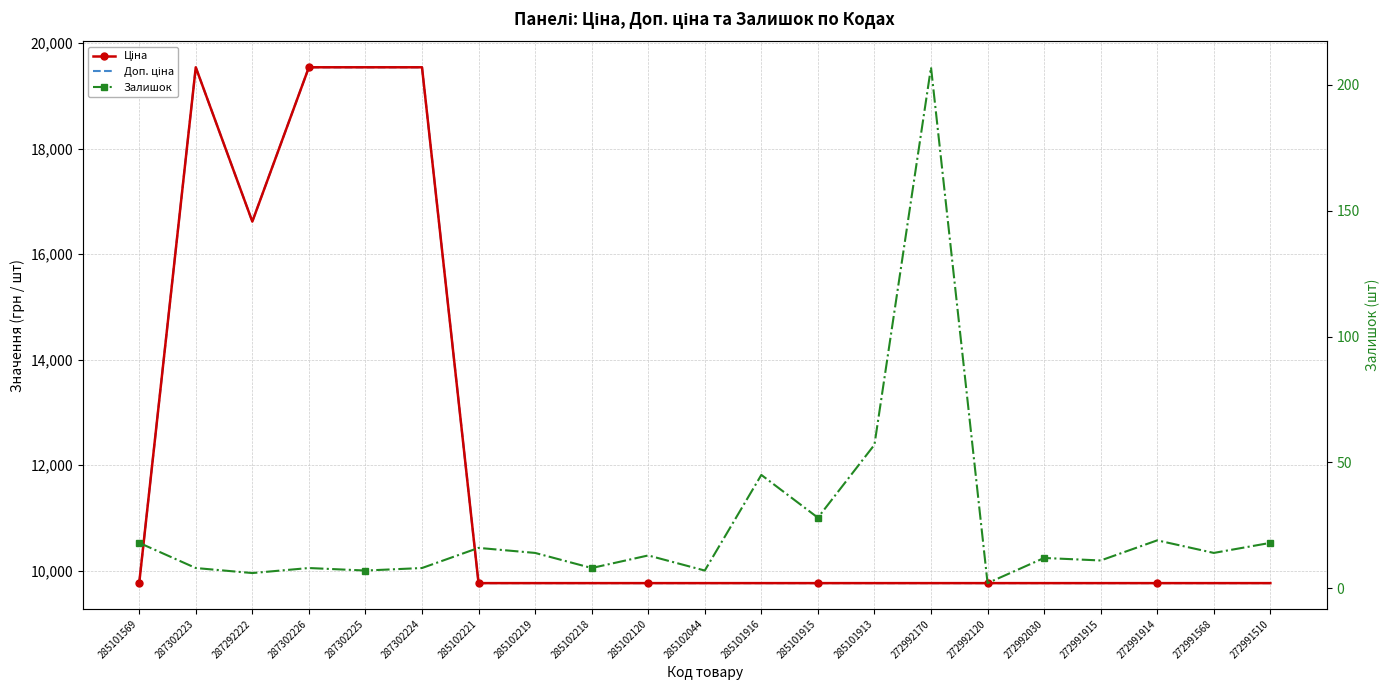

True or false: Ціна and Залишок cross at least once.

False